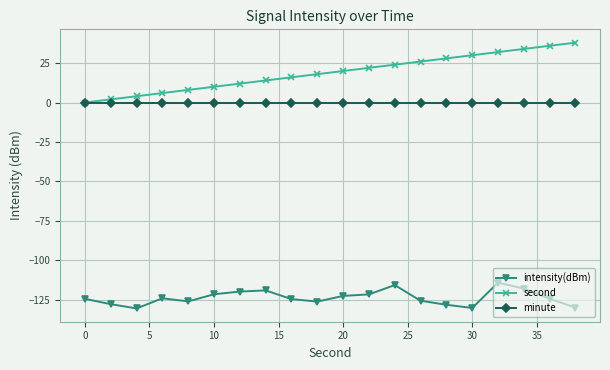

Which series has the widest spread of values?

second